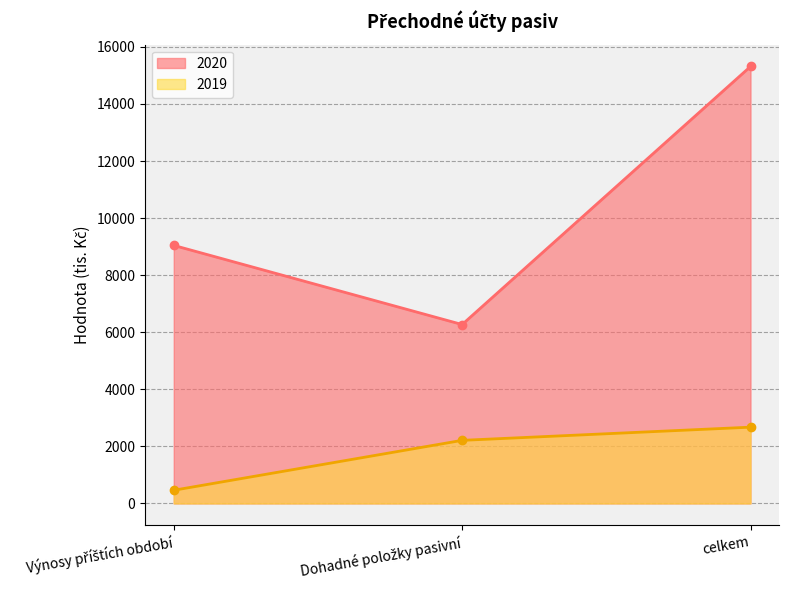

What is the label of the 1st point from the right?

celkem